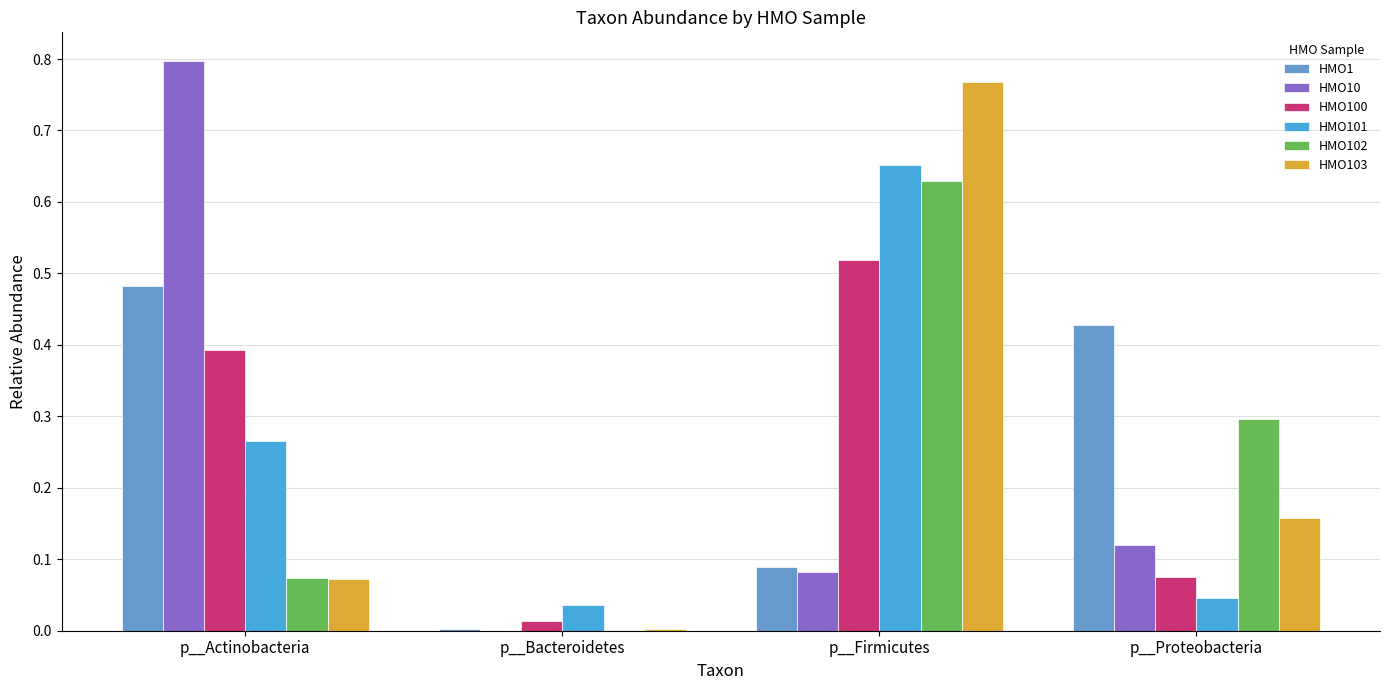

What are all the series names shown in the legend?

HMO1, HMO10, HMO100, HMO101, HMO102, HMO103